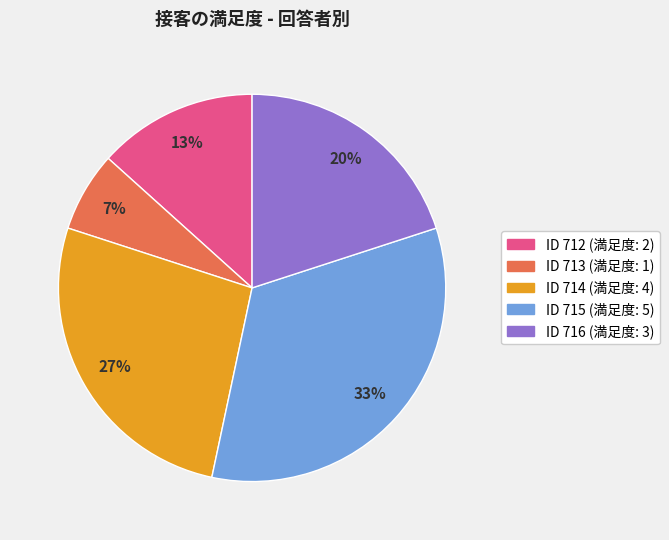

To the nearest percent, what is the average slice percentage?

20%